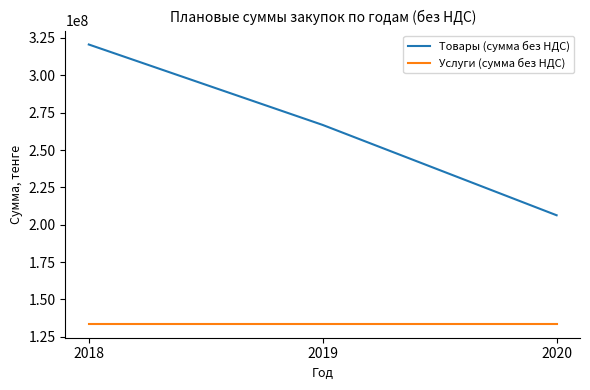

Which series has the largest range (max minus min)?

Товары (сумма без НДС)